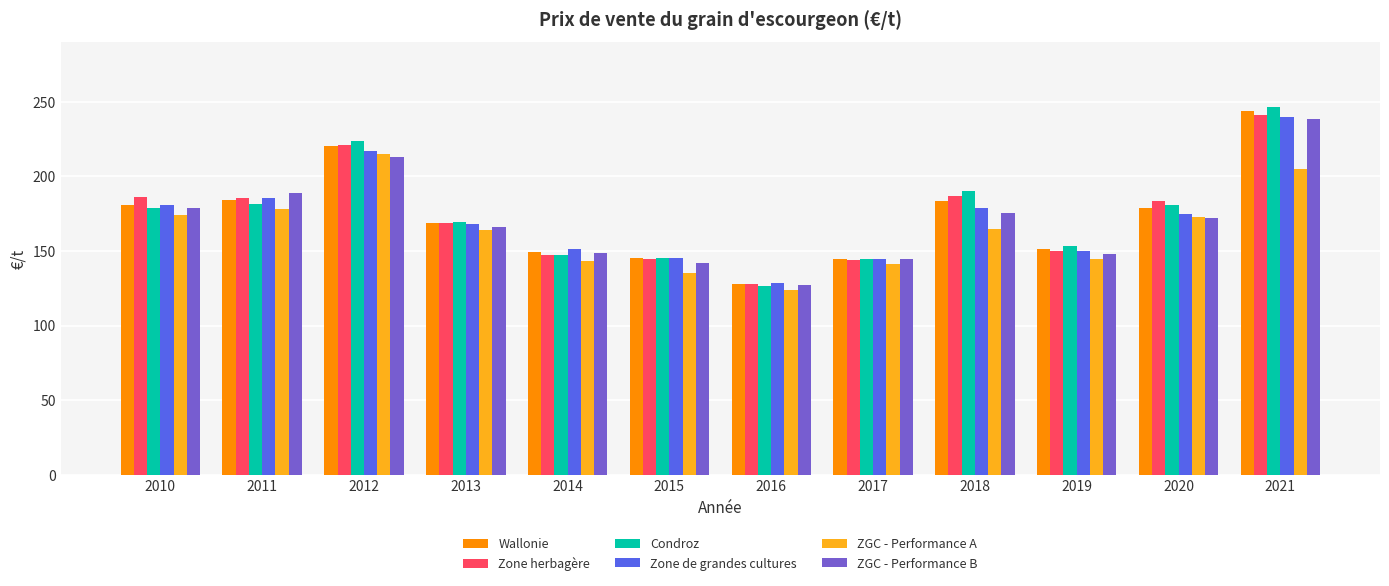

At which label does ZGC - Performance A first exceed 164?

2010